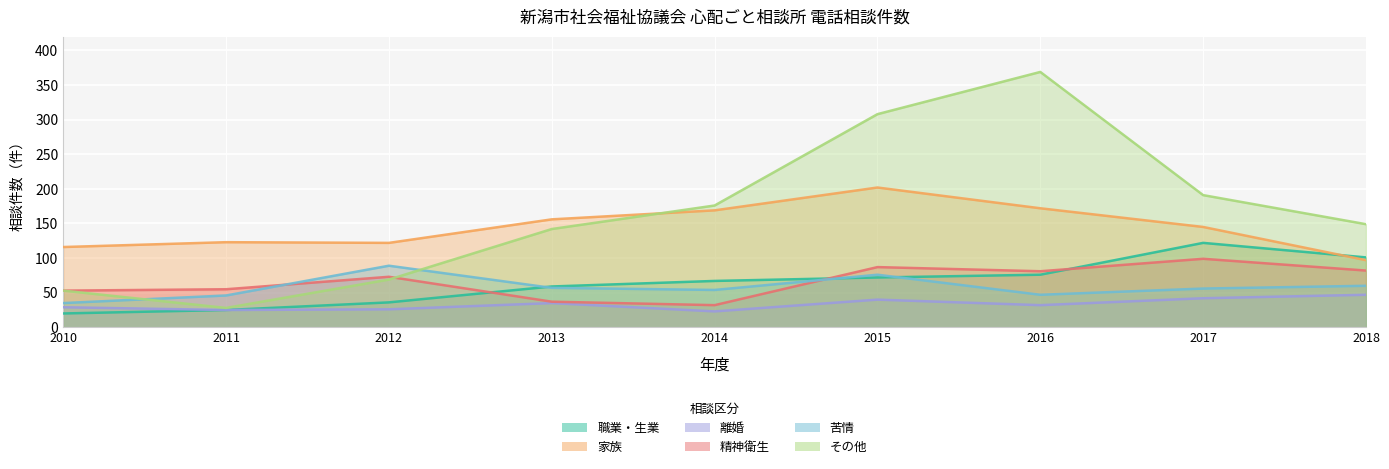

Rank the series by their maximum value, from lowest to highest.

離婚, 苦情, 精神衛生, 職業・生業, 家族, その他